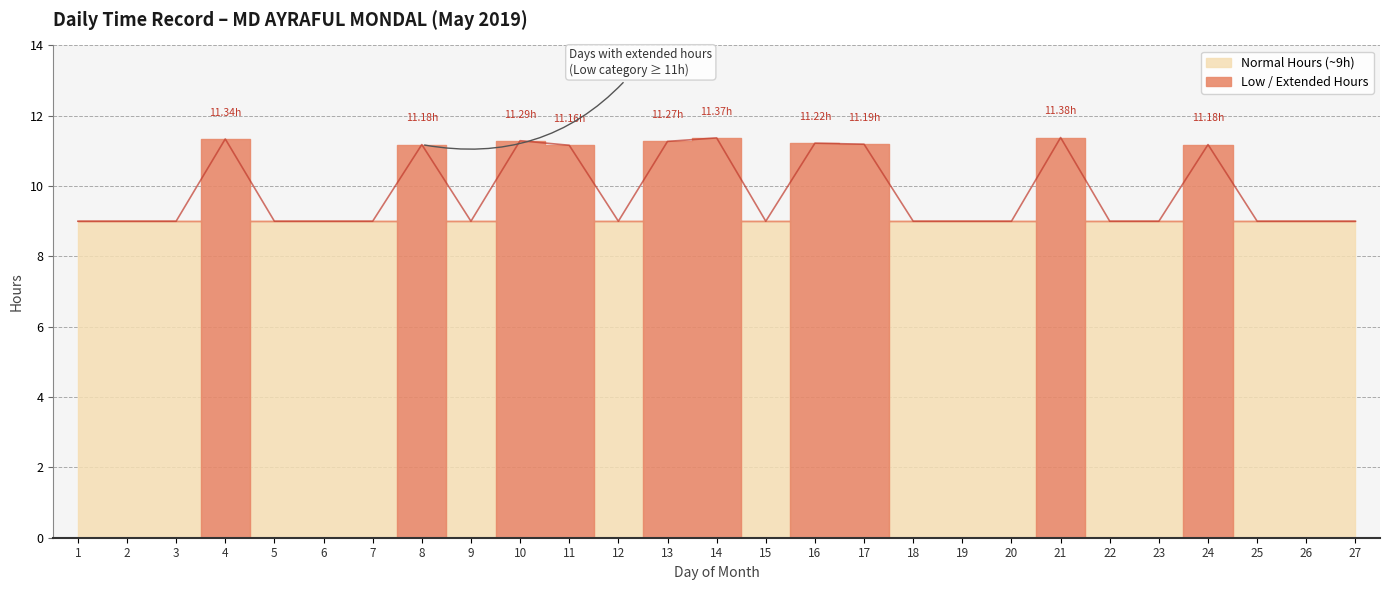

What is the difference between the values at 4 and 20?

2.3